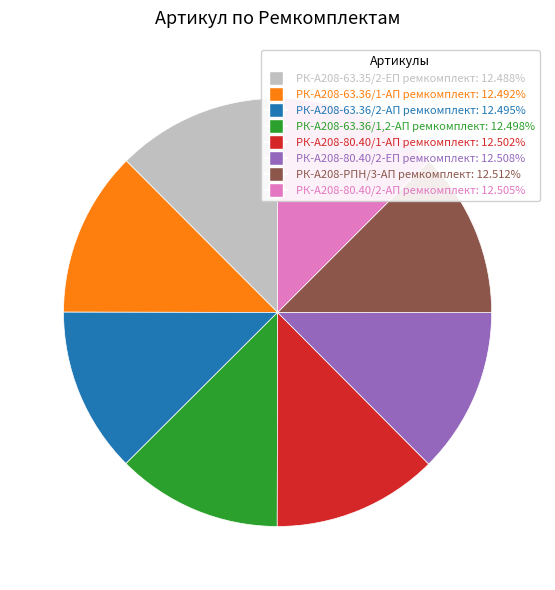

Does РК-А208-63.36/2-АП ремкомплект account for over 50% of the chart?

No